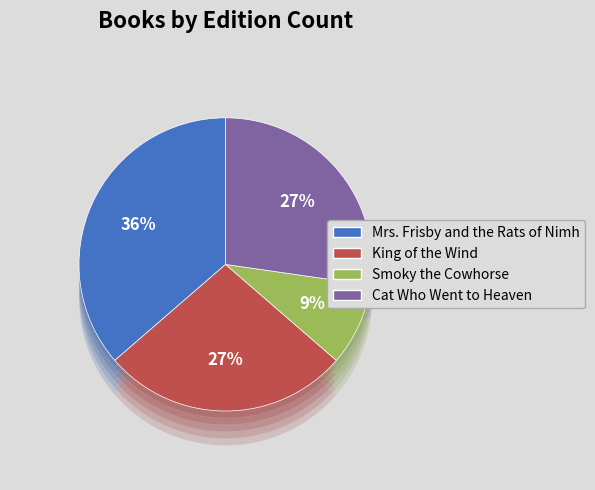

What percentage is the Mrs. Frisby and the Rats of Nimh slice, to the nearest percent?

36%